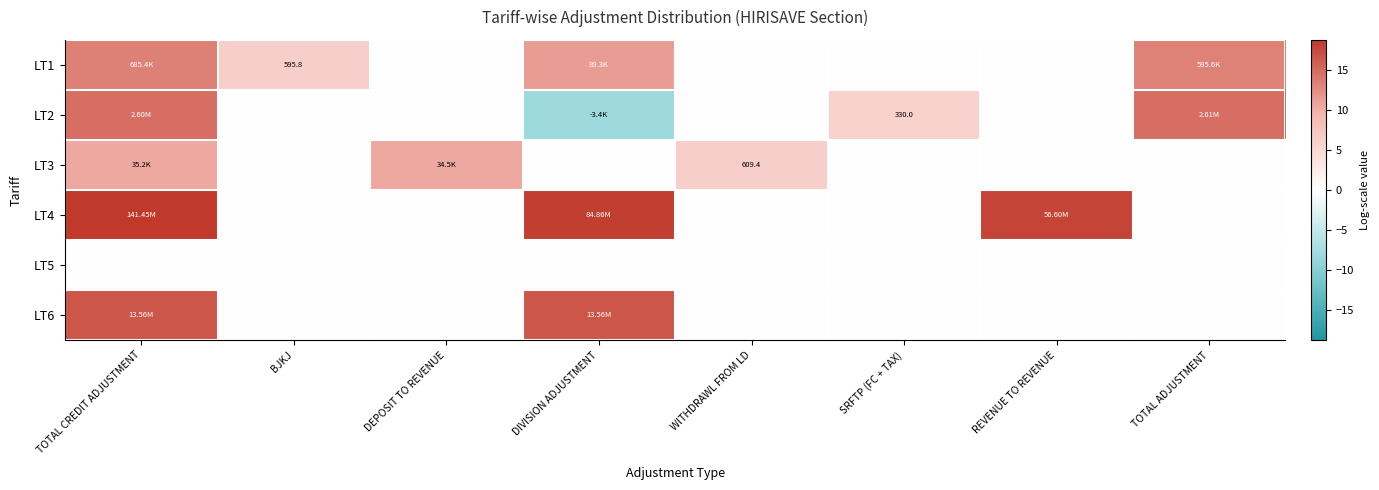

How many positive values does the LT1 series have?

4